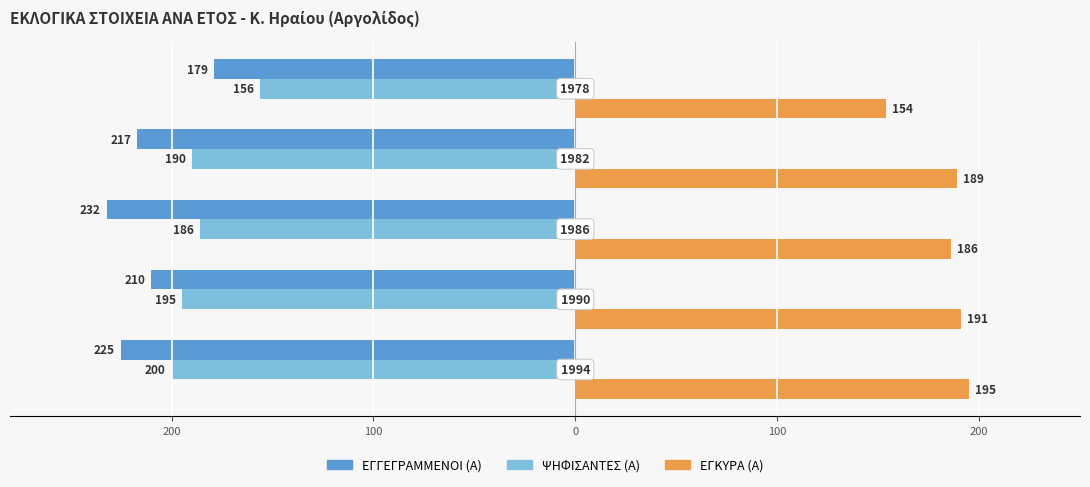

Which series has the widest spread of values?

ΕΓΓΕΓΡΑΜΜΕΝΟΙ (Α)